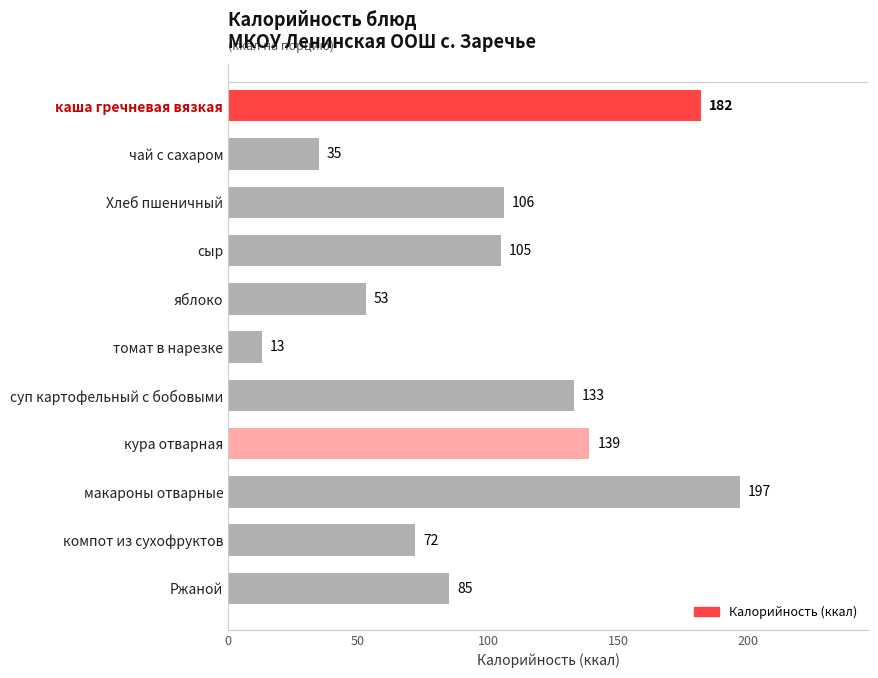

What position from the top is каша гречневая вязкая?

1